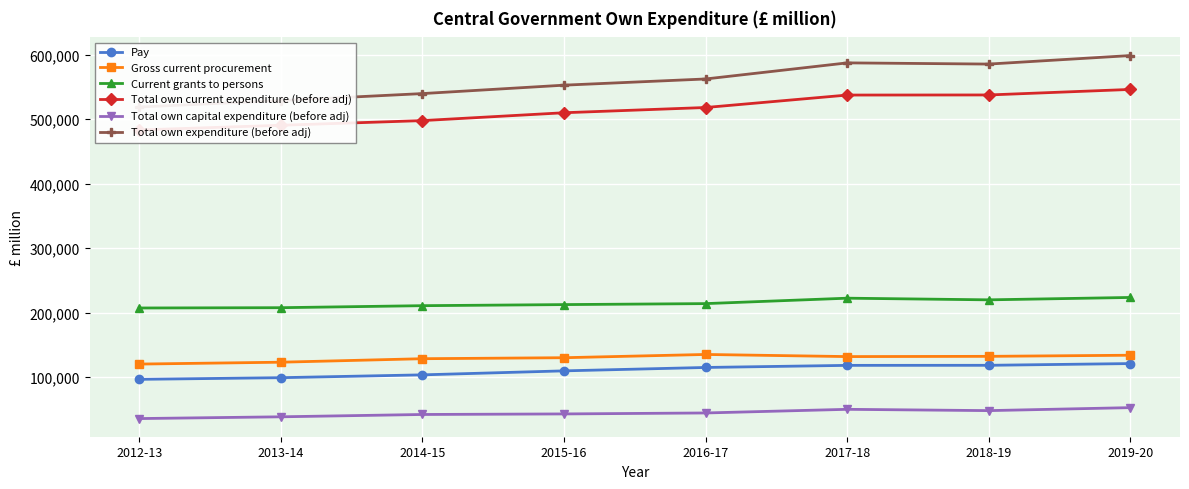

What is the maximum value for Total own capital expenditure (before adj)?

52550